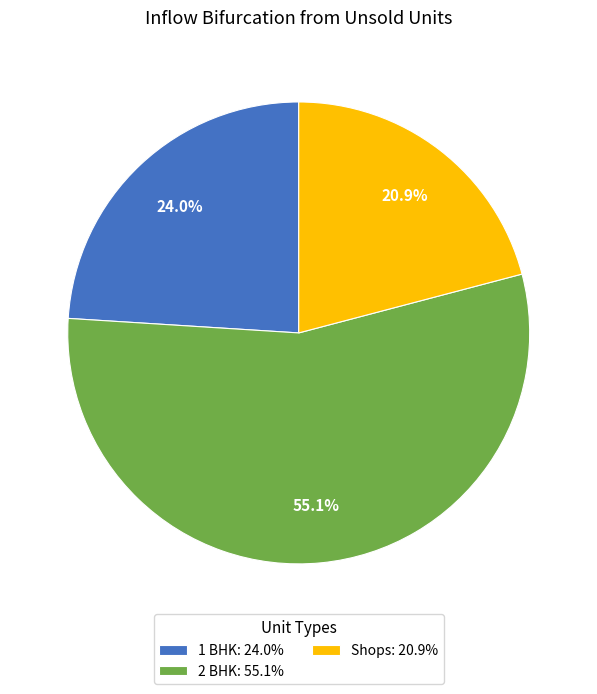

To the nearest percent, what is the difference between the 1 BHK and Shops slice percentages?

3%